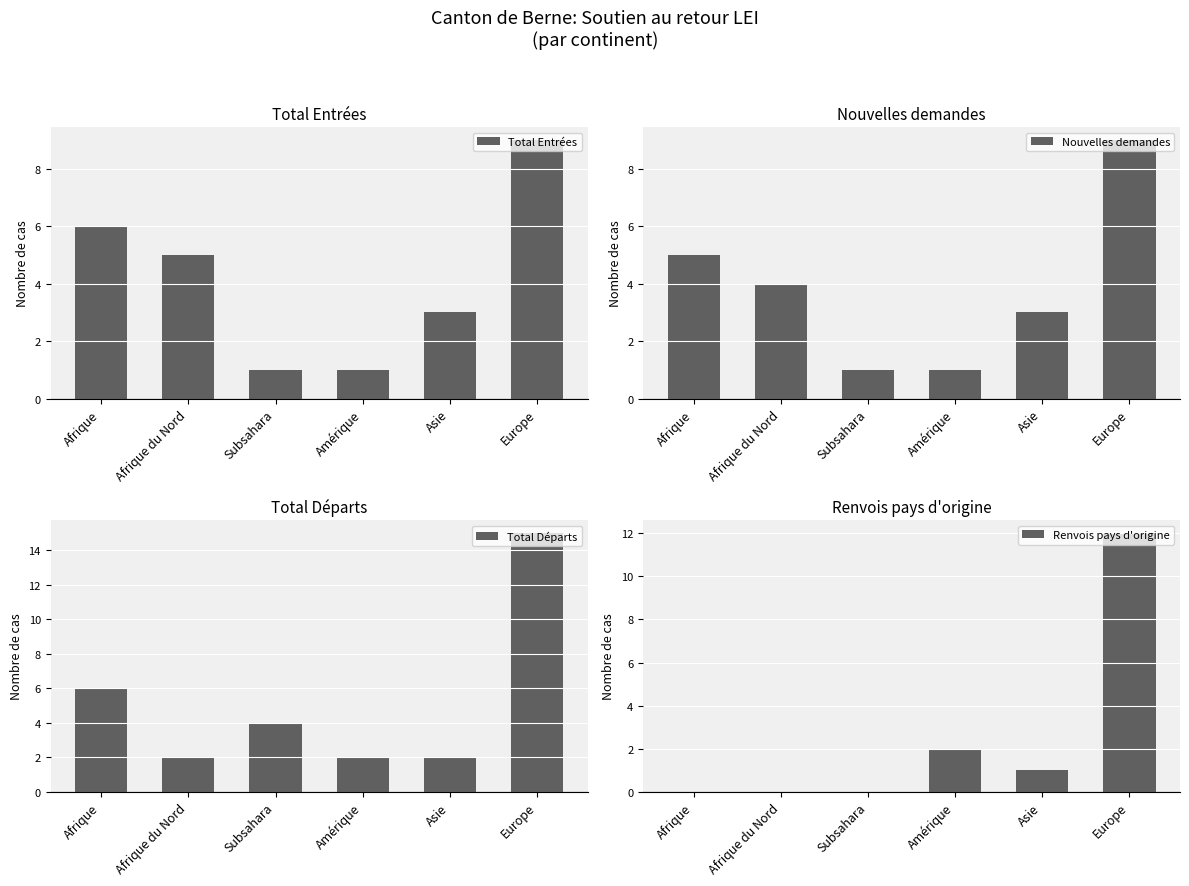

What is the average value of the Total Entrées series?

4